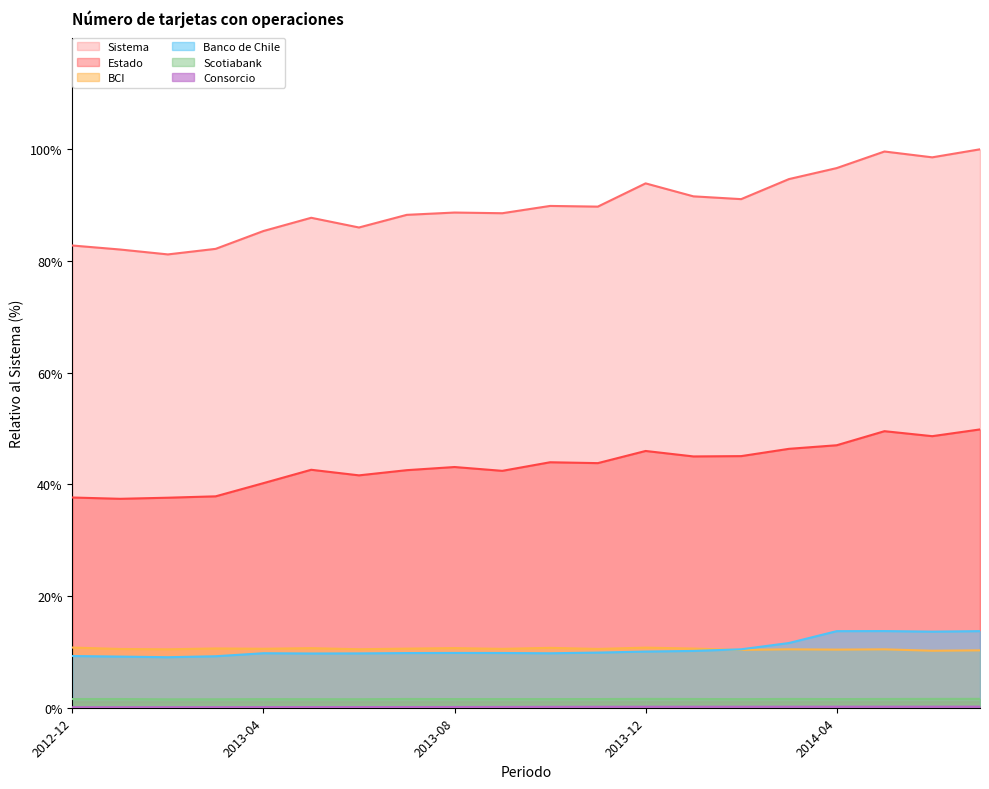

The value of BCI at 2013-02 is 16.5. True or false?

False